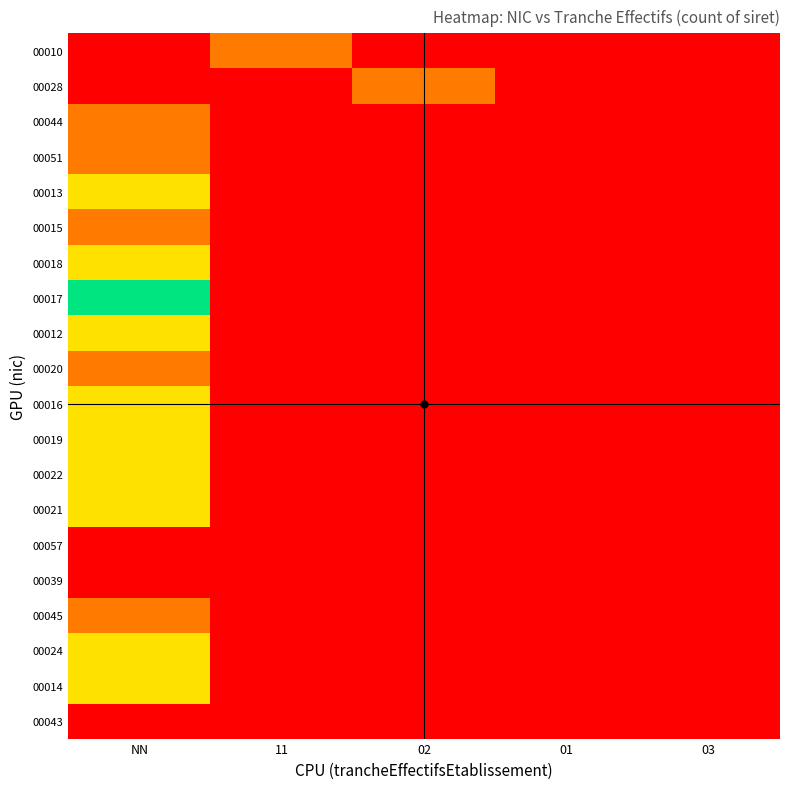

Reading left to right, extract all data points from this chart.

00010: NN=0	11=1	02=0	01=0	03=0
00028: NN=0	11=0	02=1	01=0	03=0
00044: NN=1	11=0	02=0	01=0	03=0
00051: NN=1	11=0	02=0	01=0	03=0
00013: NN=2	11=0	02=0	01=0	03=0
00015: NN=1	11=0	02=0	01=0	03=0
00018: NN=2	11=0	02=0	01=0	03=0
00017: NN=3	11=0	02=0	01=0	03=0
00012: NN=2	11=0	02=0	01=0	03=0
00020: NN=1	11=0	02=0	01=0	03=0
00016: NN=2	11=0	02=0	01=0	03=0
00019: NN=2	11=0	02=0	01=0	03=0
00022: NN=2	11=0	02=0	01=0	03=0
00021: NN=2	11=0	02=0	01=0	03=0
00057: NN=0	11=0	02=0	01=0	03=0
00039: NN=0	11=0	02=0	01=0	03=0
00045: NN=1	11=0	02=0	01=0	03=0
00024: NN=2	11=0	02=0	01=0	03=0
00014: NN=2	11=0	02=0	01=0	03=0
00043: NN=0	11=0	02=0	01=0	03=0